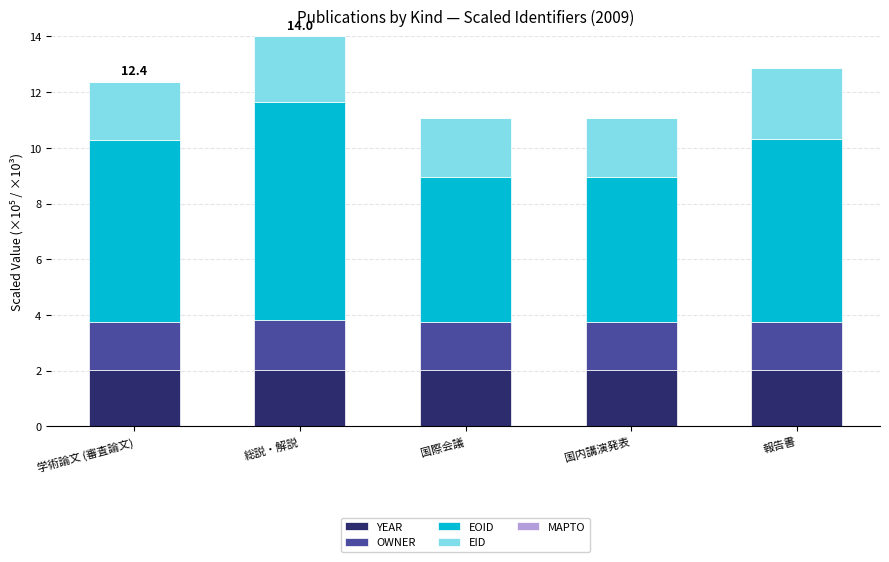

At which category is the sum across all series the highest?

総説・解説